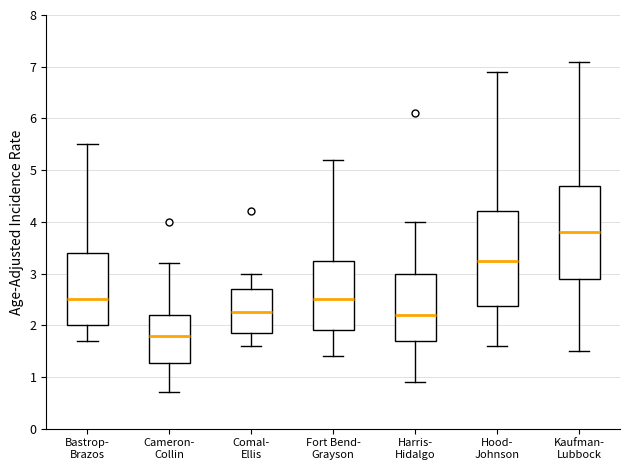

Which box's median line is the highest?

Kaufman- Lubbock